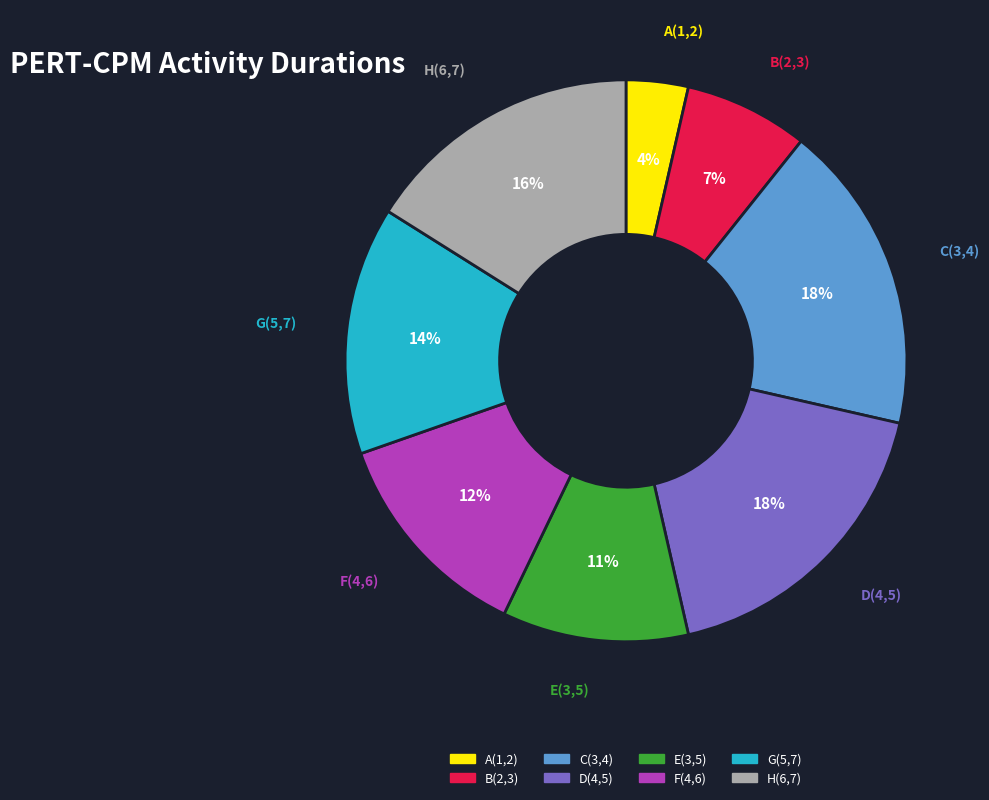

Is the sum of F(4,6) and H(6,7) greater than half?

No